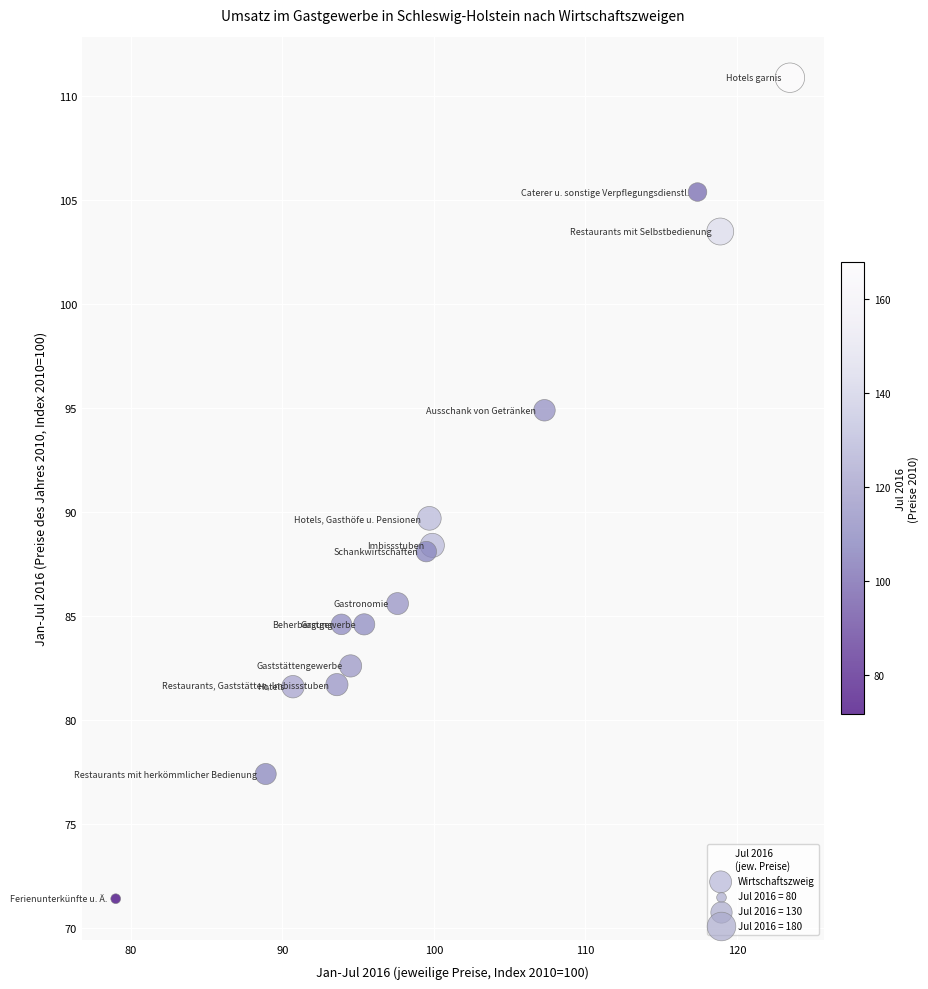

What Y value in the scatter plot is closest to 91?

89.7